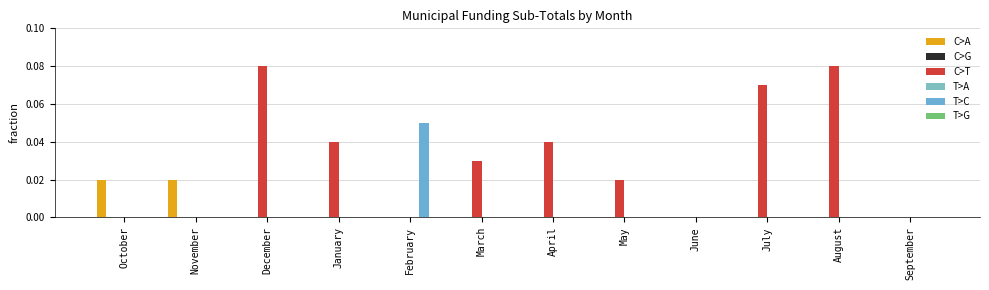

Which series has the largest total across all categories?

C>T